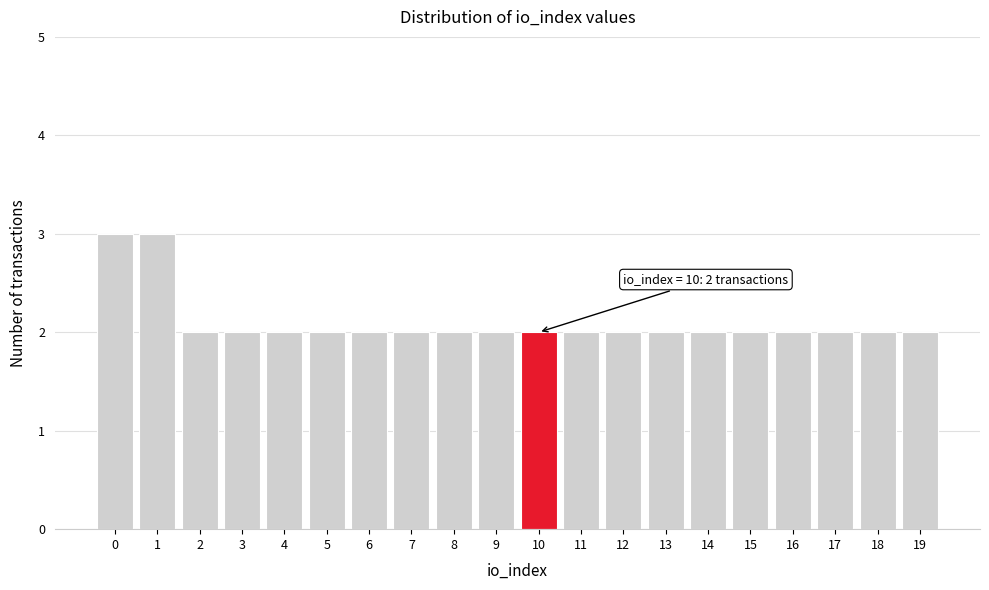

Reading left to right, what are all the values shown in this chart?

3	3	2	2	2	2	2	2	2	2	2	2	2	2	2	2	2	2	2	2